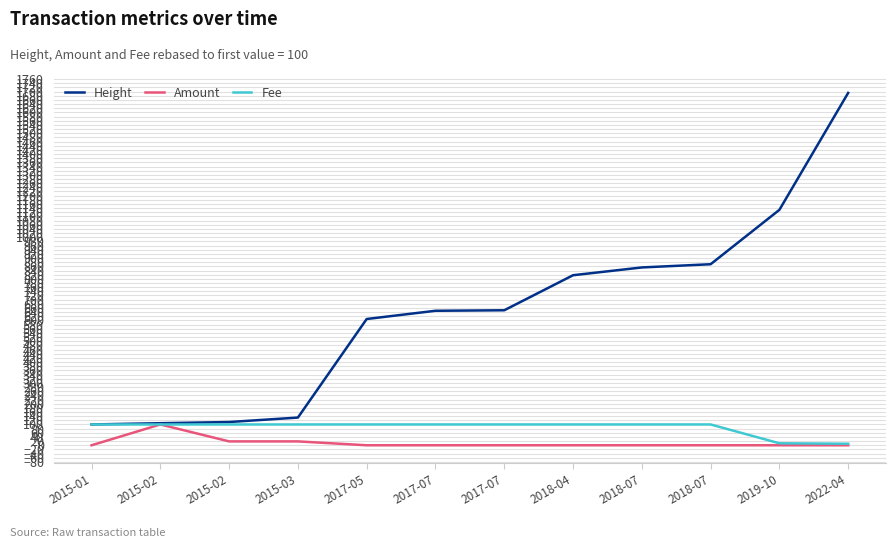

Which series has the widest spread of values?

Height